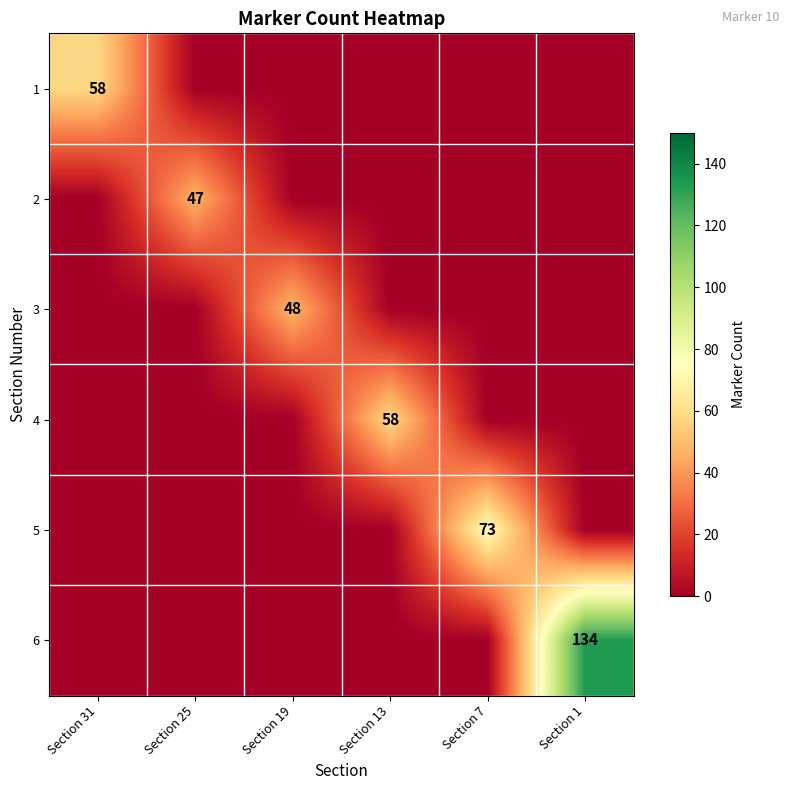

What is the difference between the highest and lowest values at Section 13?

58